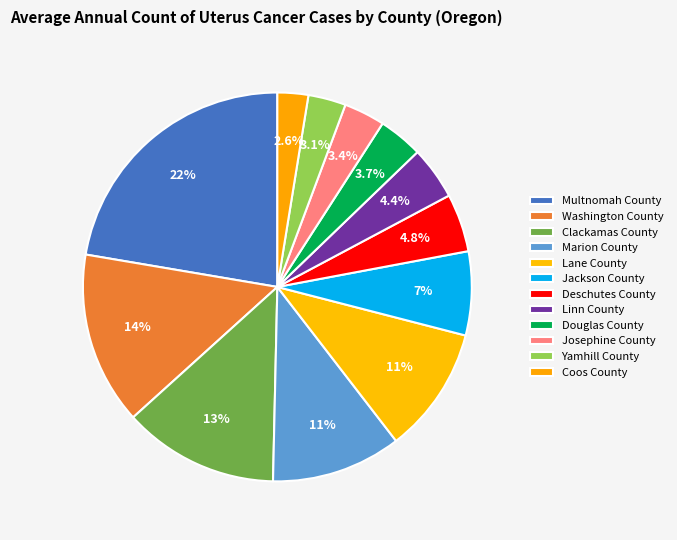

How many segments does this pie chart have?

12